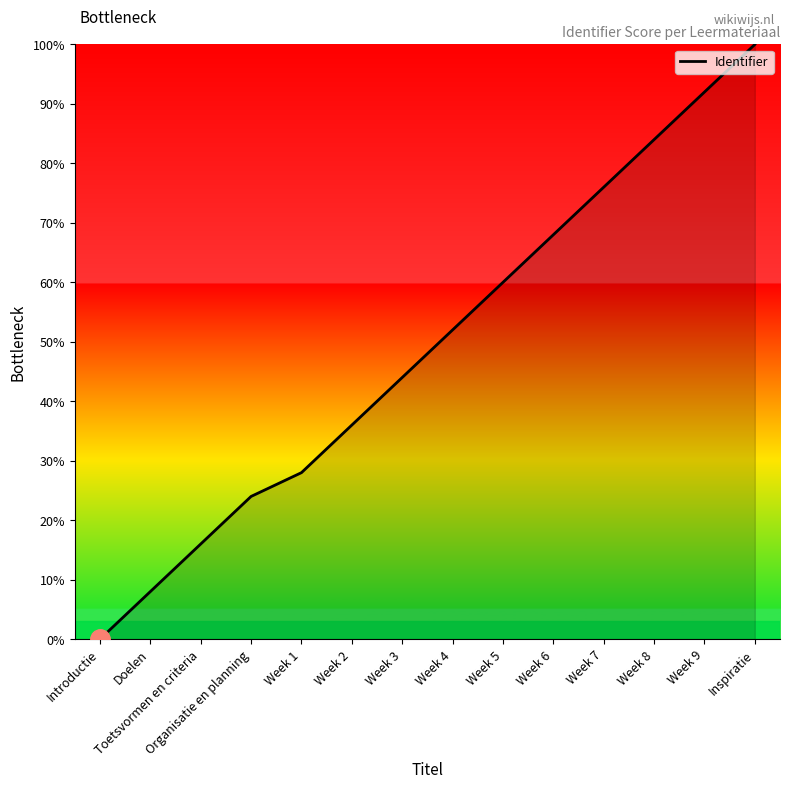

What is the sum of the values at Week 9 and Doelen?

100.0